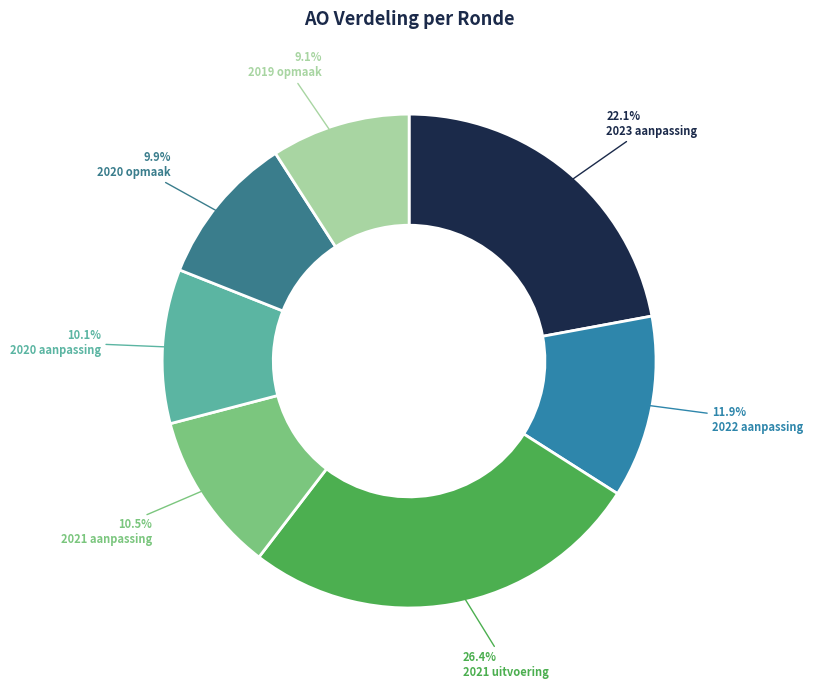

What is the total percentage of 2020 aanpassing and 2023 aanpassing?

32.2%